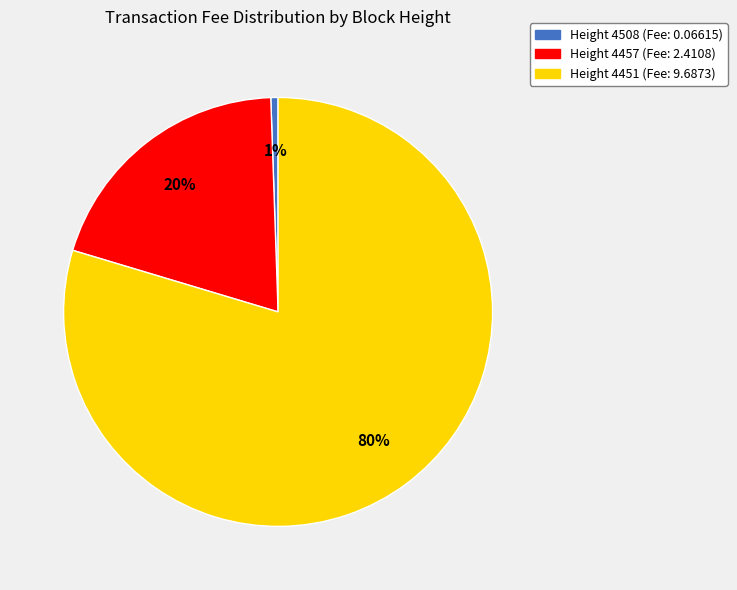

Is there any slice that represents more than half of the pie?

Yes